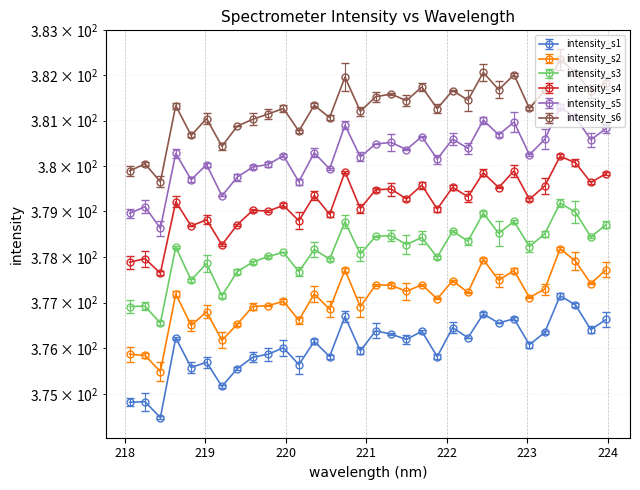

Is this an area chart (filled region under the line)?

No